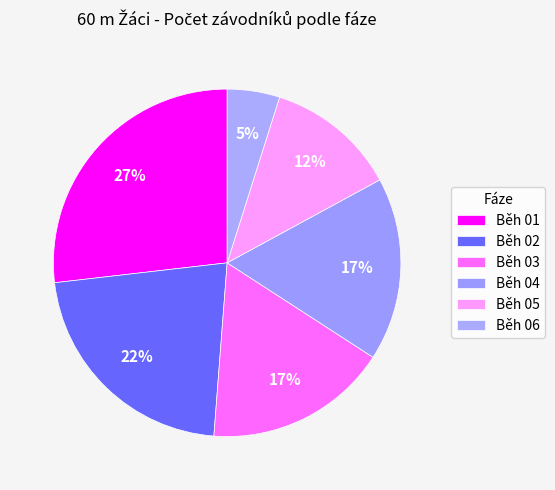

Count the number of slices in the pie.

6